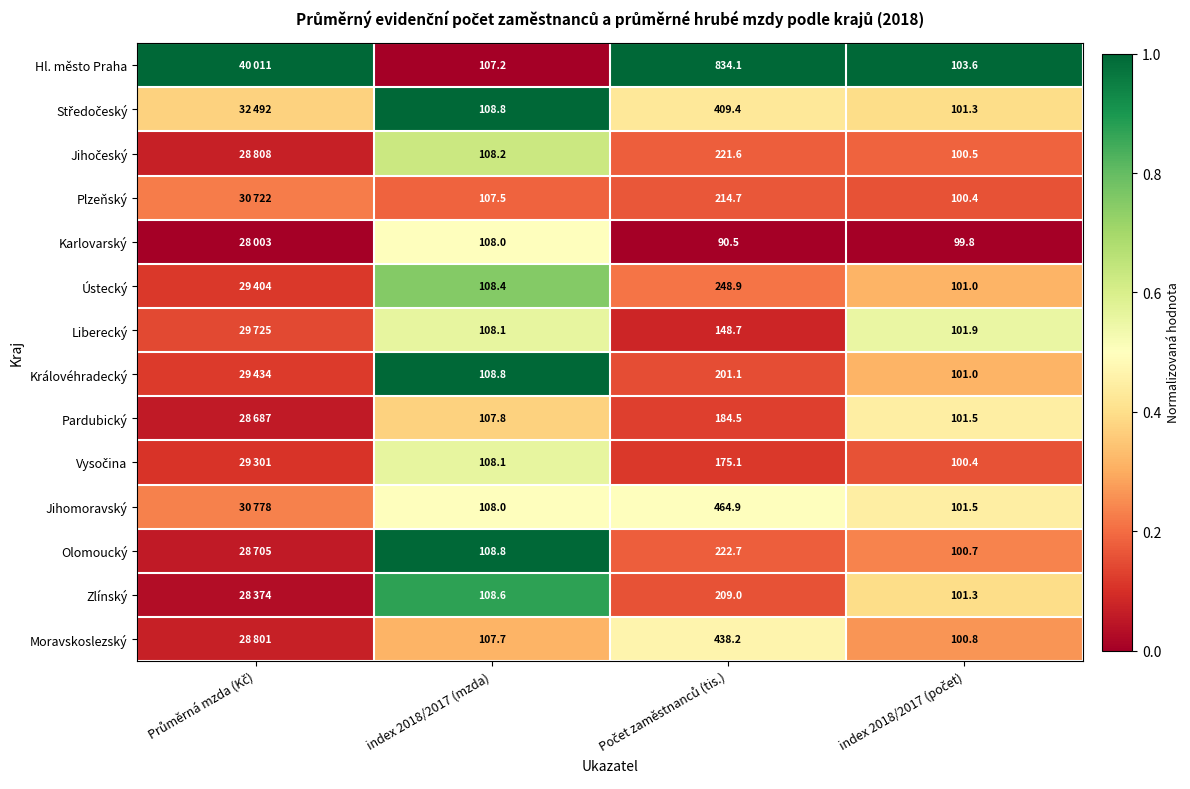

How many Liberecký values are between 0 and 1?

4